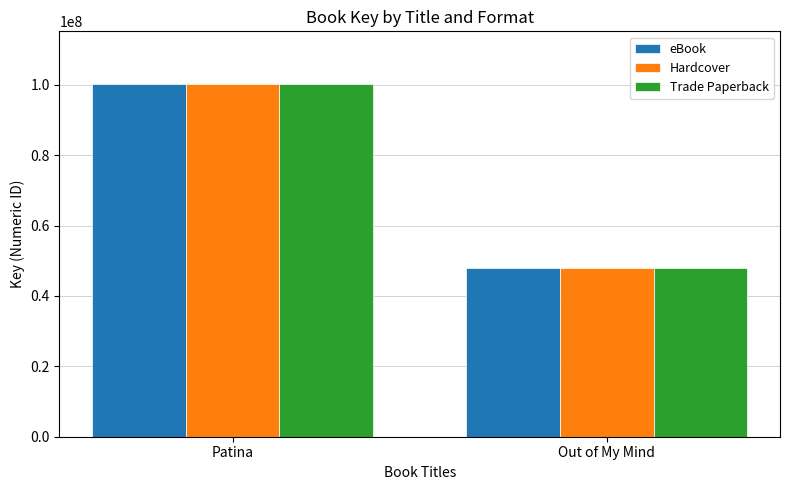

How many eBook values are between 47856459 and 100161080?

2